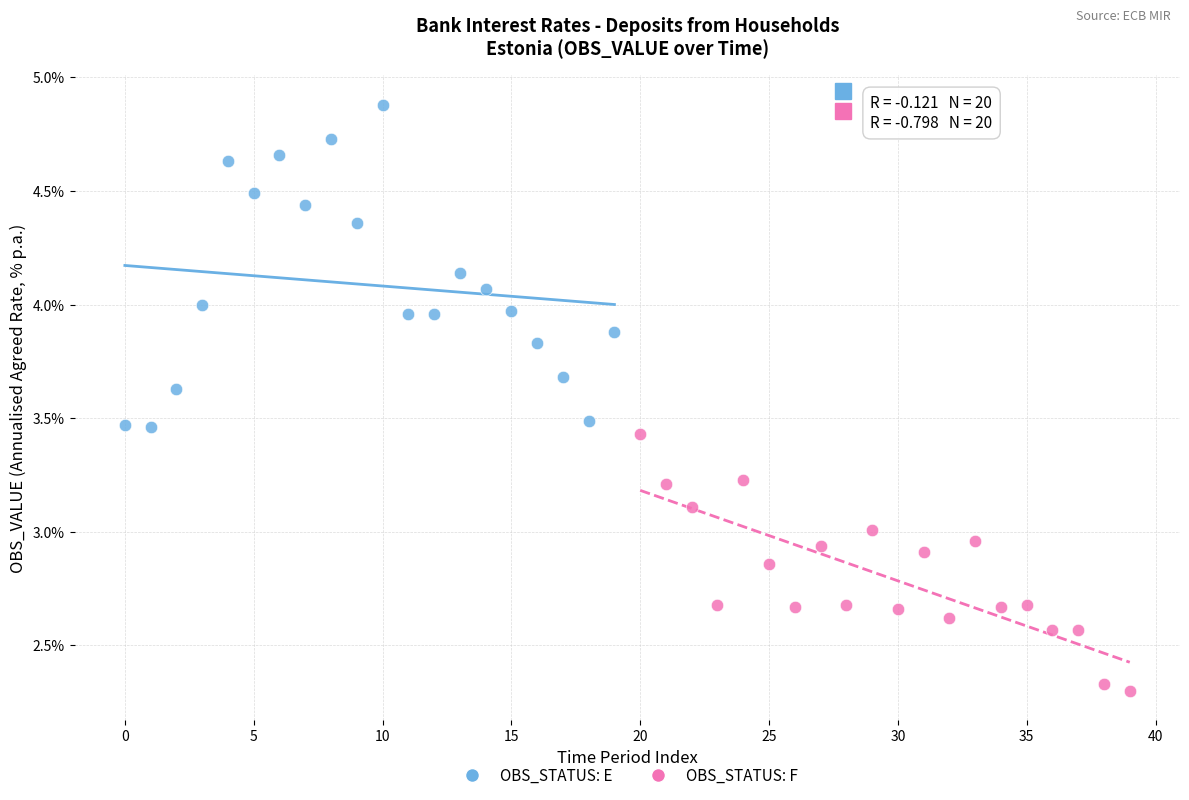

Which series contains the lowest Y value?

OBS_STATUS: F